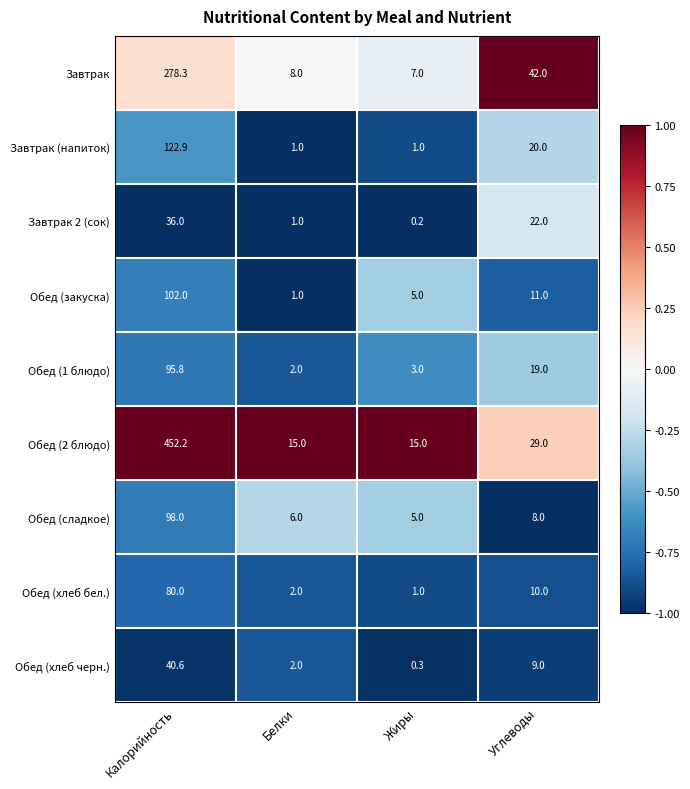

At which label does Обед (хлеб черн.) first exceed 9?

Калорийность